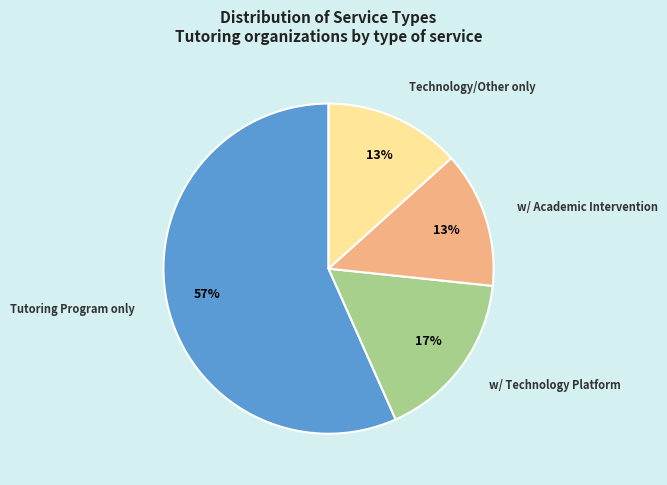

How many slices are in this pie chart?

4